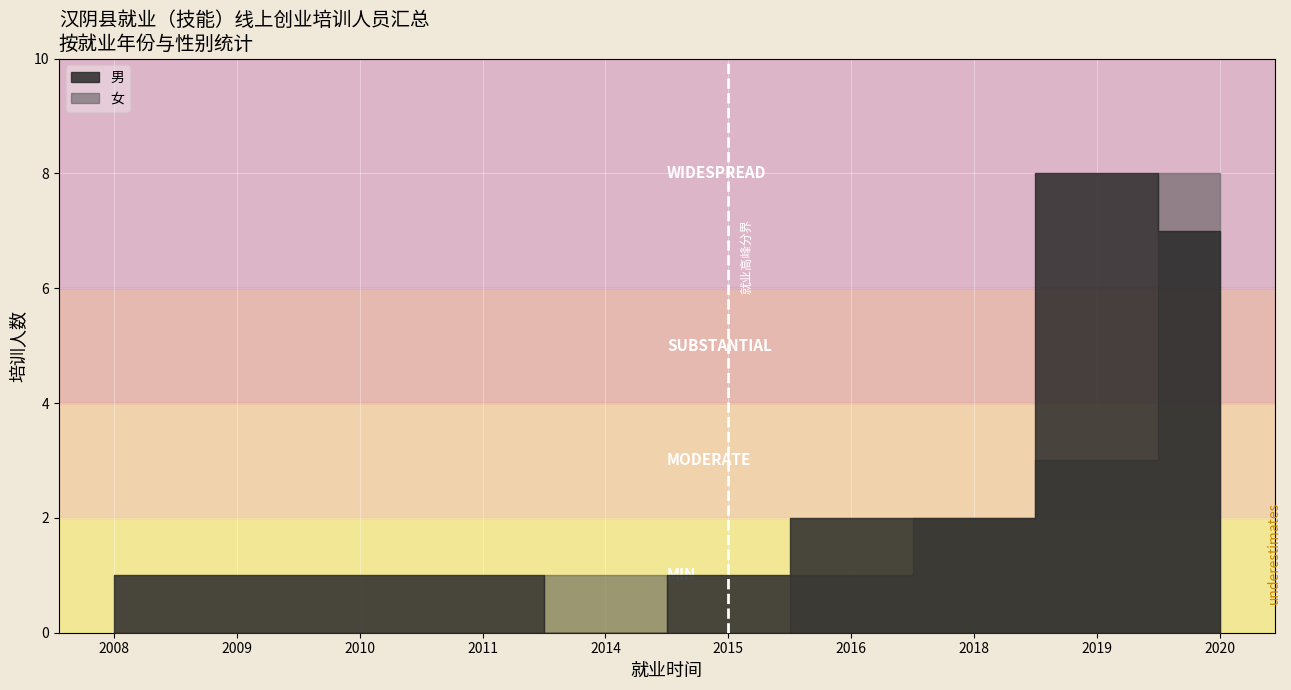

What is the difference between the highest and lowest values at 10?

1